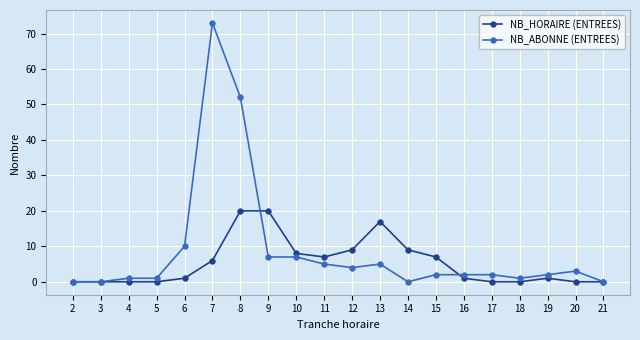

Does the chart display data point markers on the line(s)?

Yes